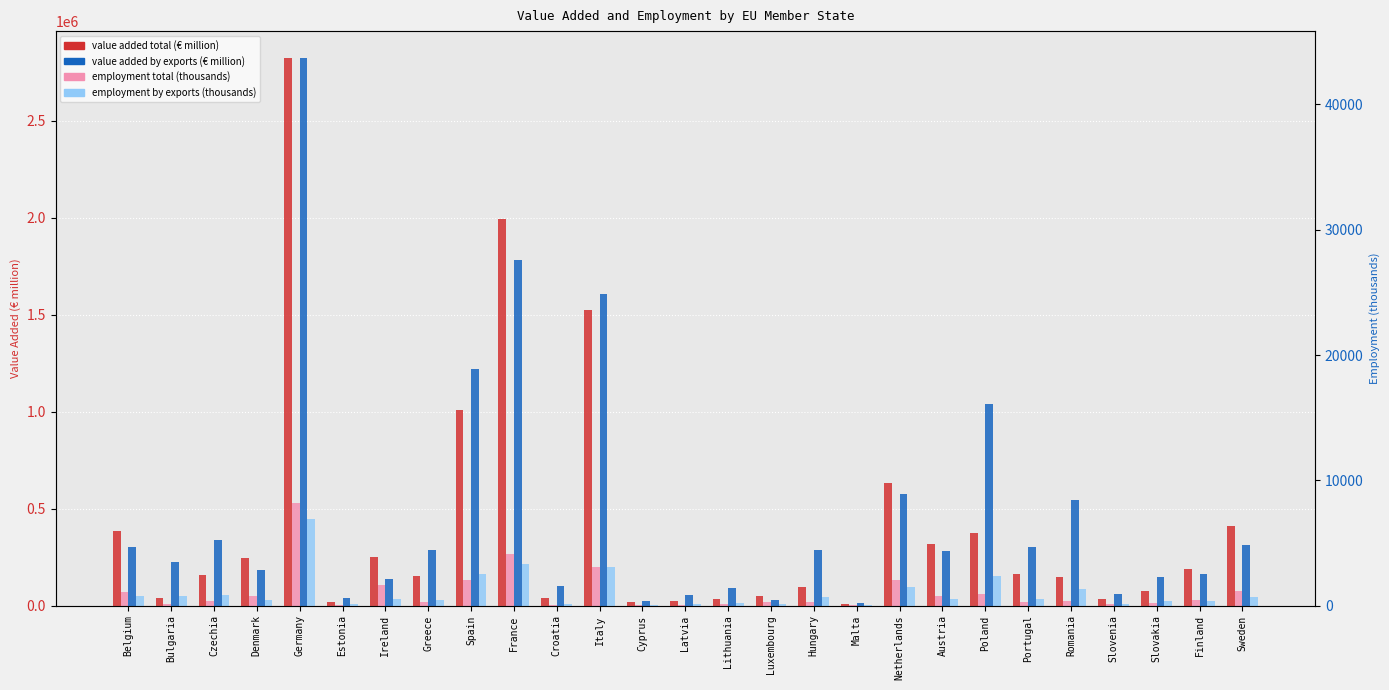

What are all the series names shown in the legend?

Value added total (€ million), Value added by exports (€ million), Employment total (thousands), Employment by exports (thousands)